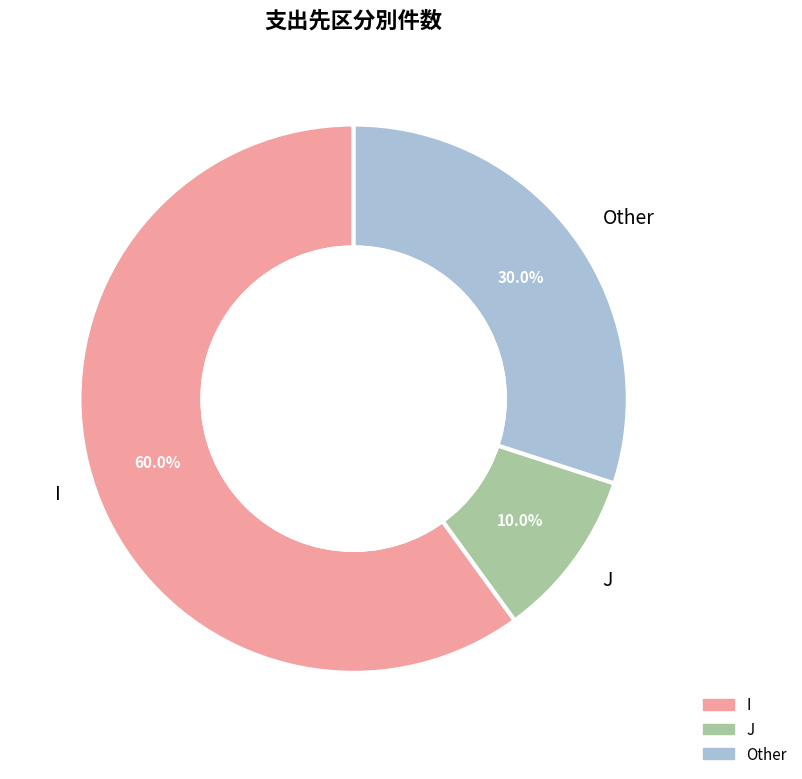

What percentage is the J slice, to the nearest percent?

10%